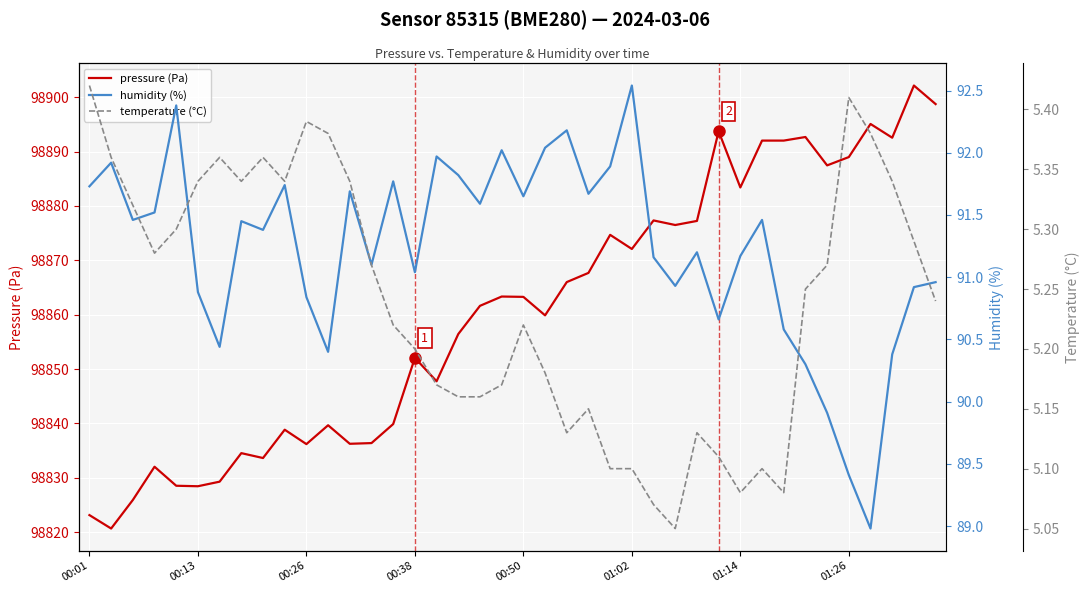

Which series changed the most between 27 and 34?

pressure (Pa)